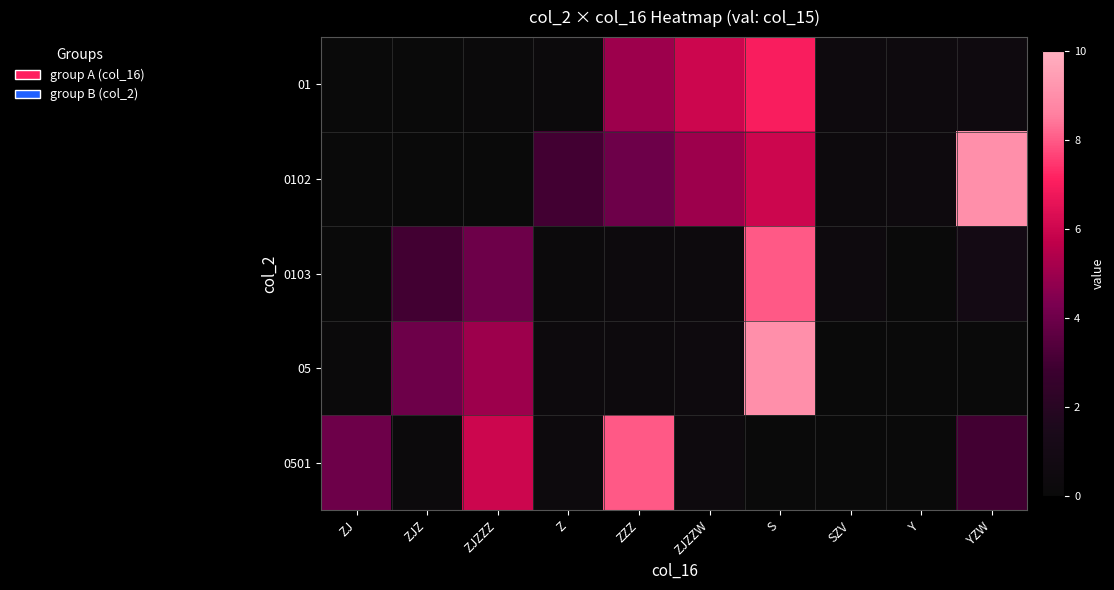

At ZJZZZ, list the series in order from largest to smallest.

0501, 05, 0103, 01, 0102